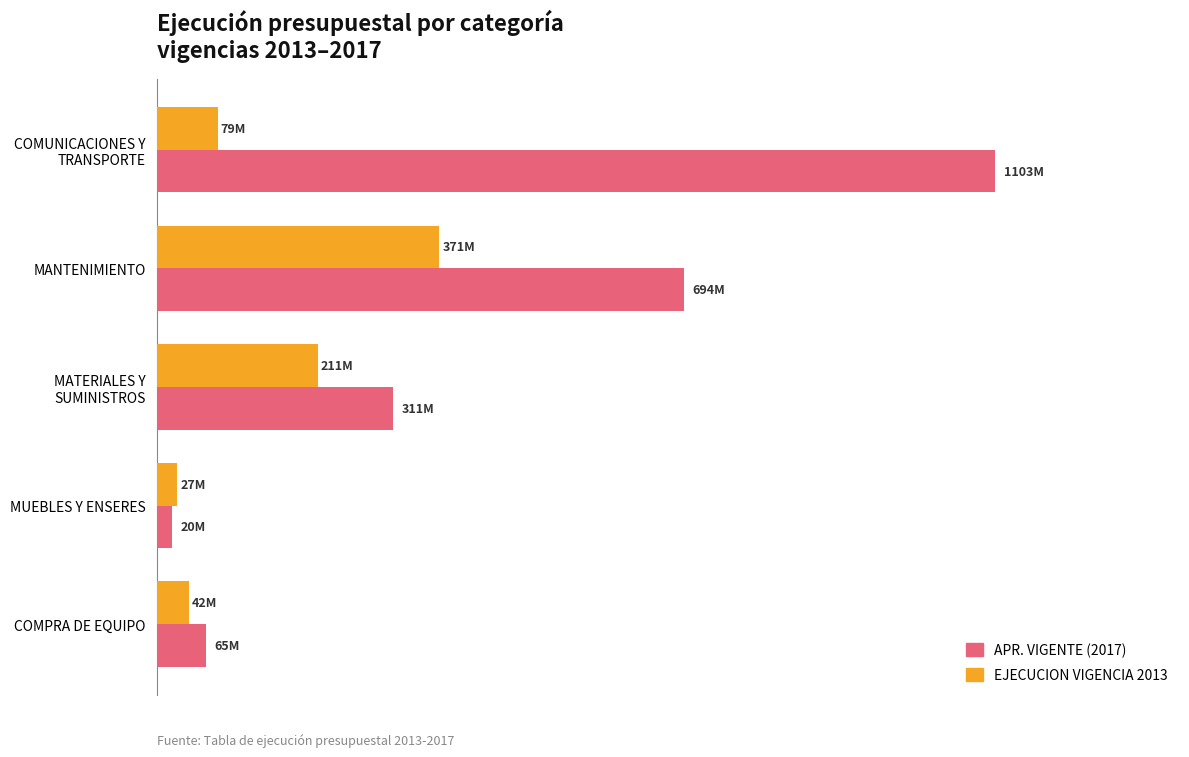

Rank the series by their average value, from lowest to highest.

EJECUCION VIGENCIA 2013, APR. VIGENTE (2017)